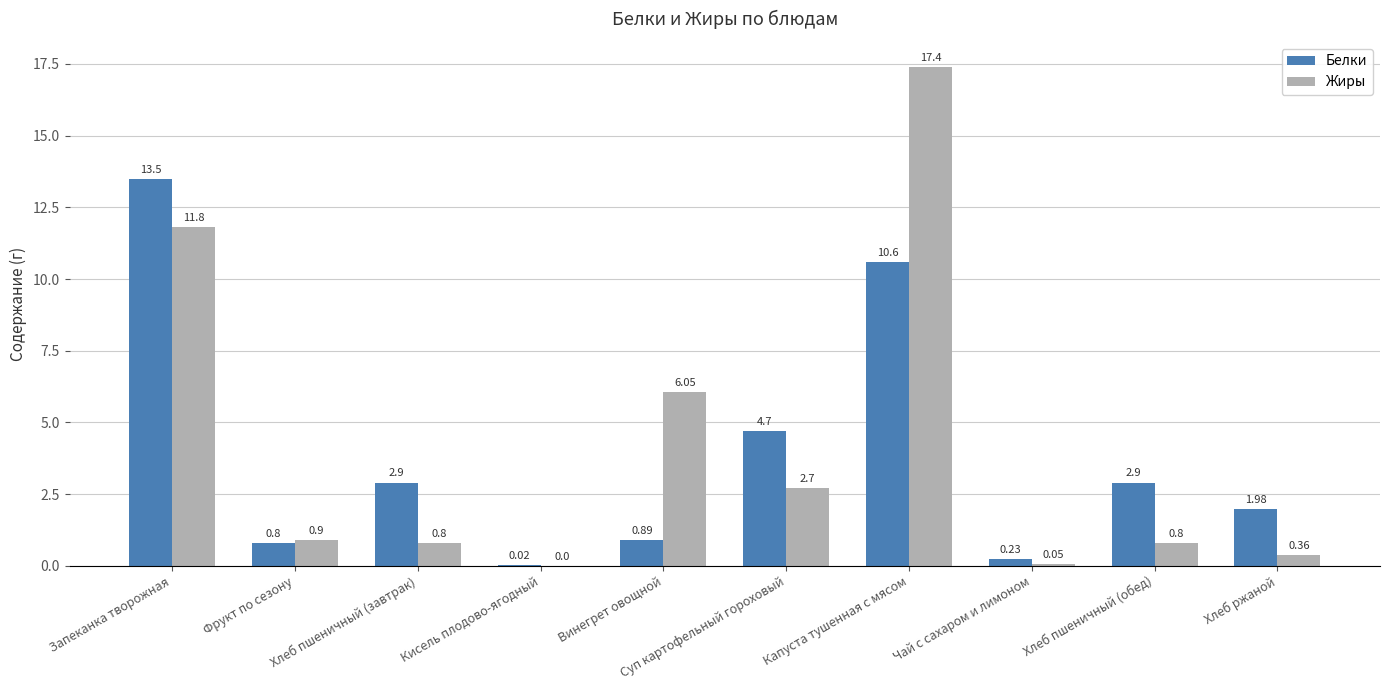

Which label corresponds to the largest value in the chart?

Капуста тушенная с мясом